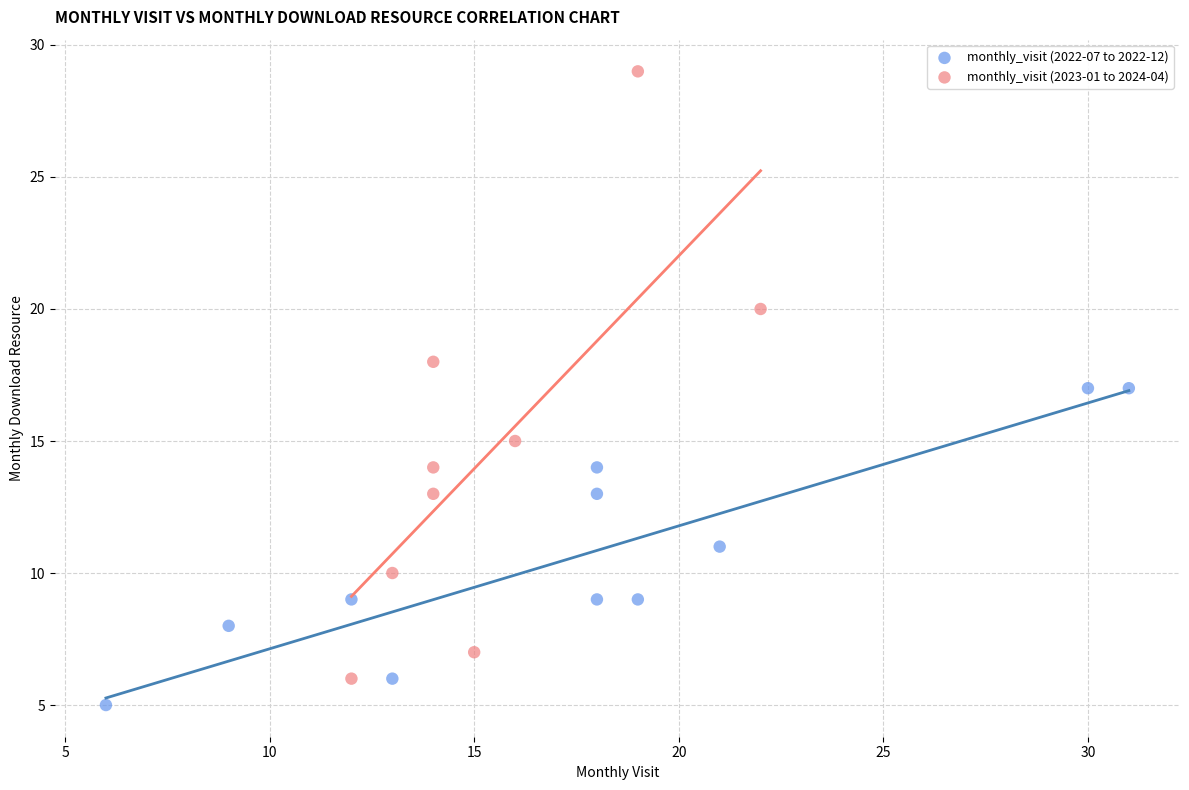

Which series reaches the maximum Y coordinate?

monthly_visit (2023-01 to 2024-04)